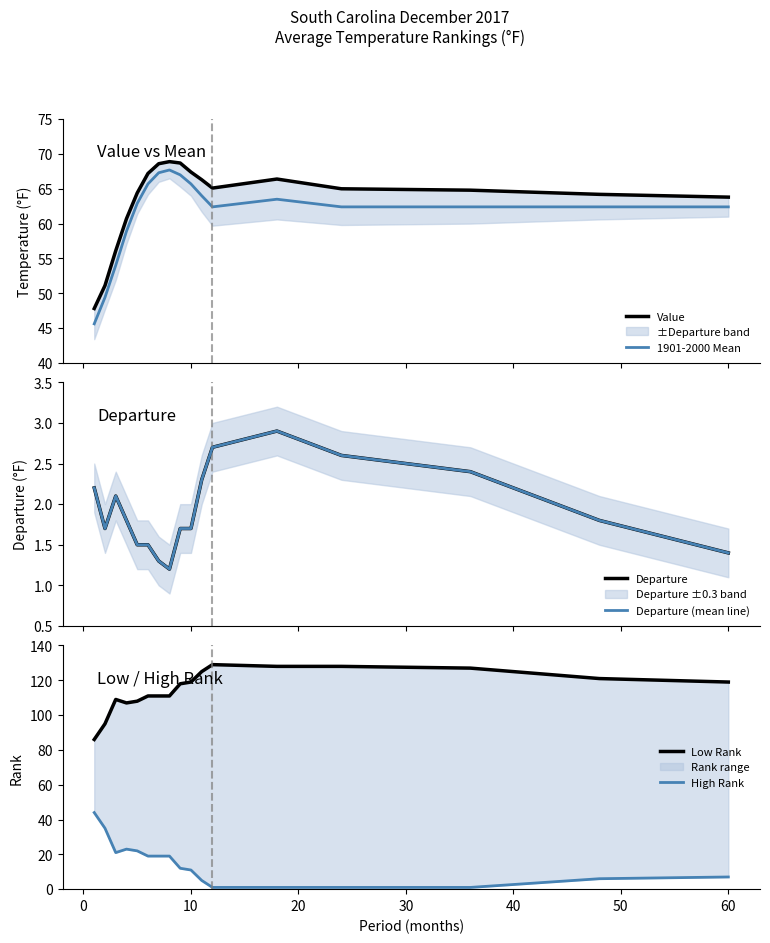

Which series has the widest spread of values?

Low Rank